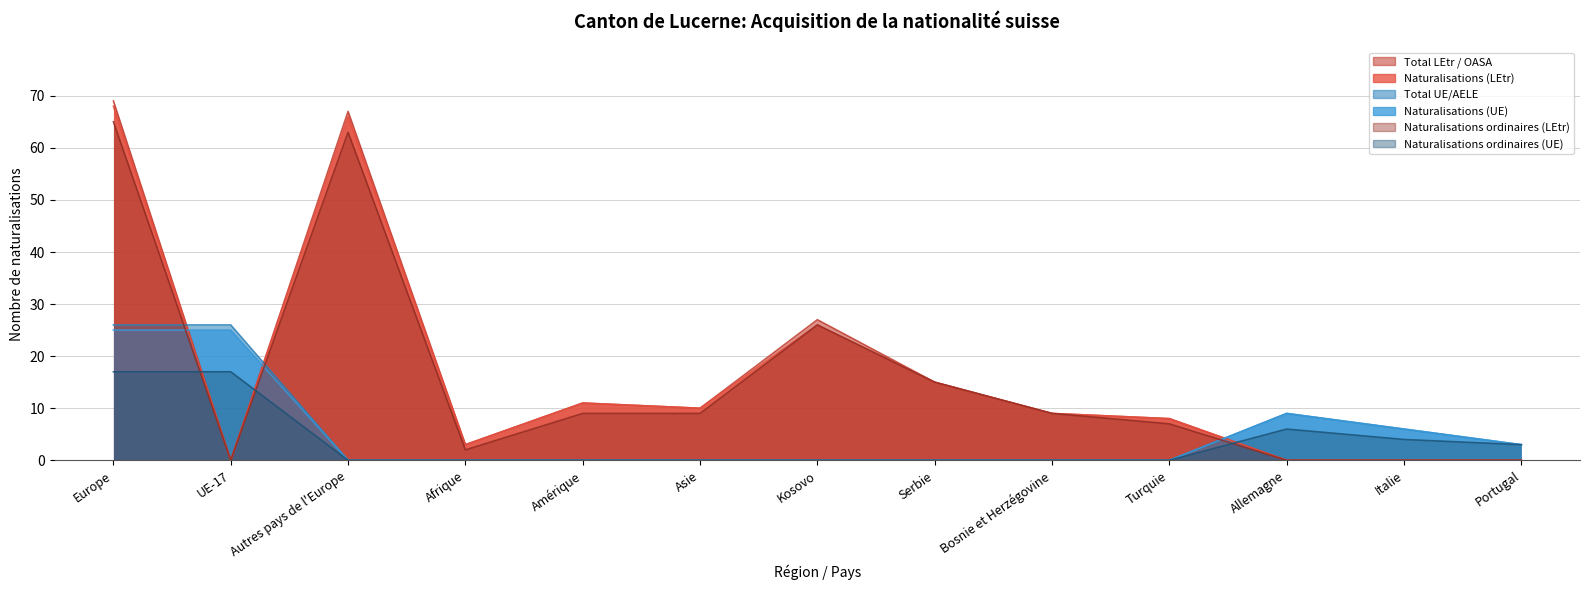

At which category is the sum across all series the highest?

Europe